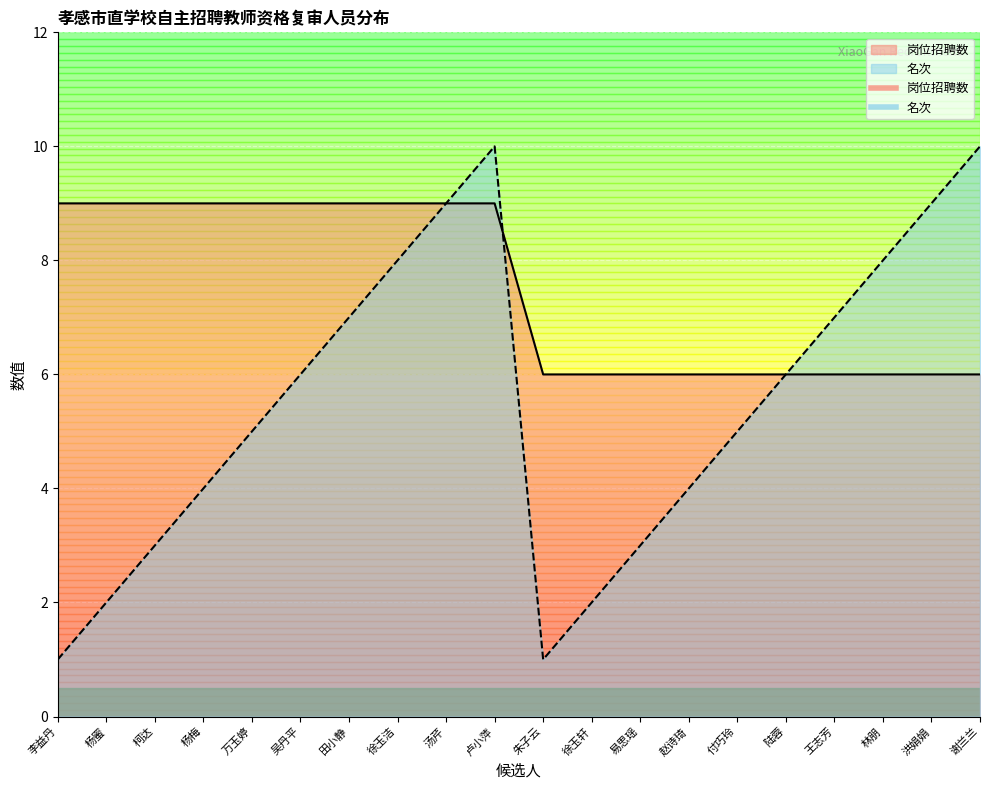

Rank the series by their average value, from lowest to highest.

名次, 岗位招聘数